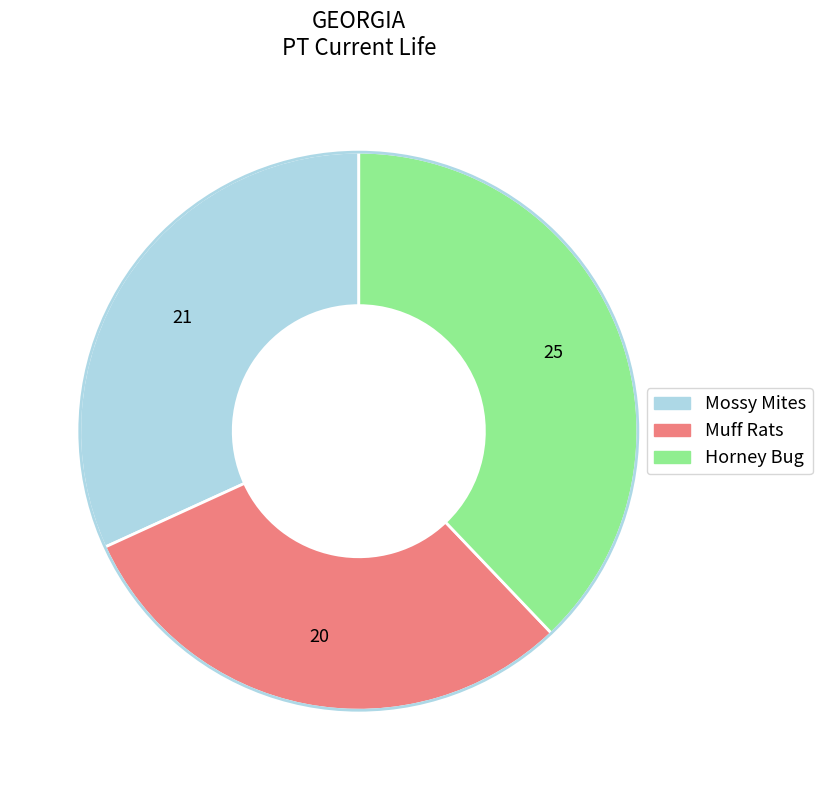

Rank the categories by value from lowest to highest.

Muff Rats, Mossy Mites, Horney Bug